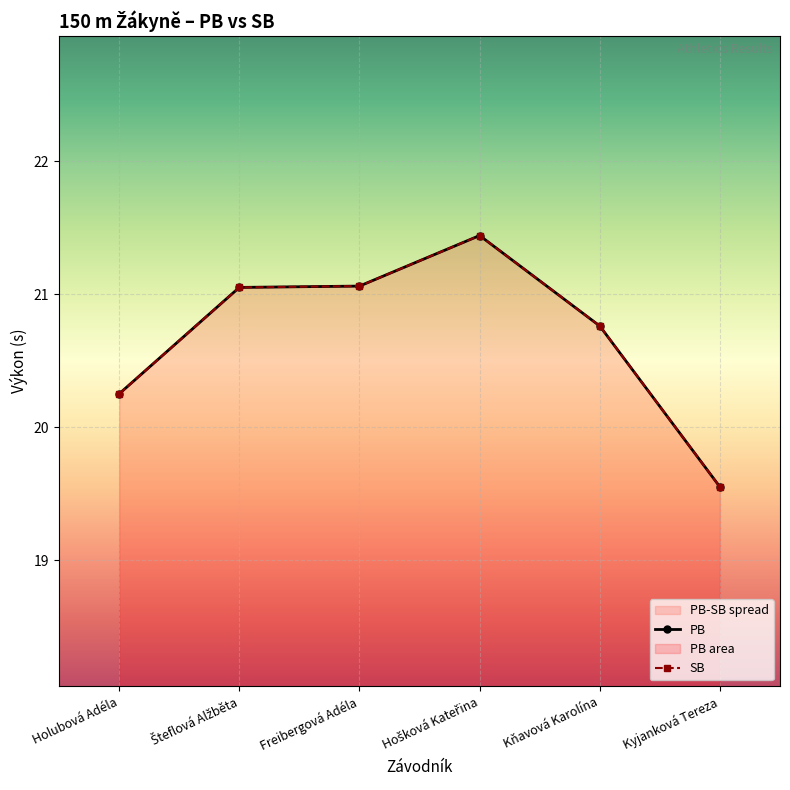

List the labels in order of SB value, largest first.

Hošková Kateřina, Freibergová Adéla, Šteflová Alžběta, Kňavová Karolína, Holubová Adéla, Kyjanková Tereza